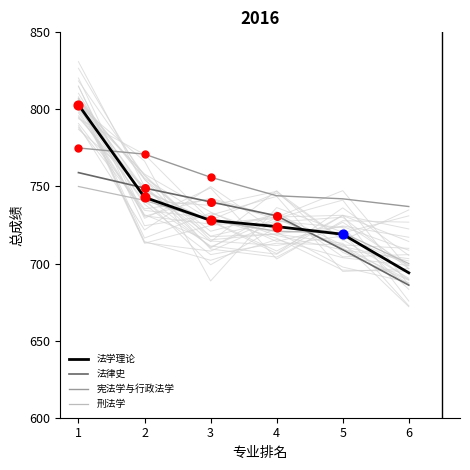

Which series has the largest total across all categories?

宪法学与行政法学